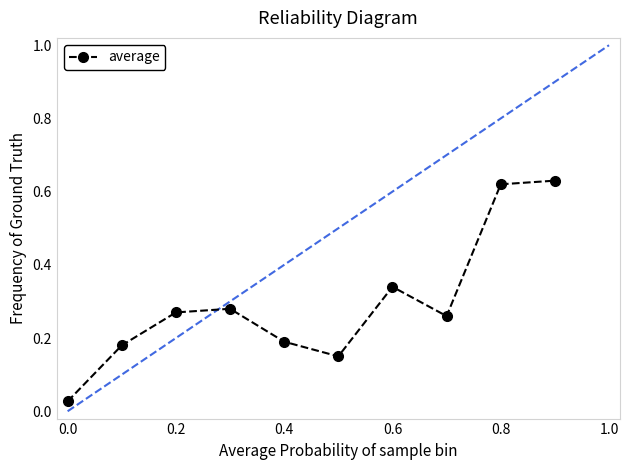

What is the sum of all values?

2.9